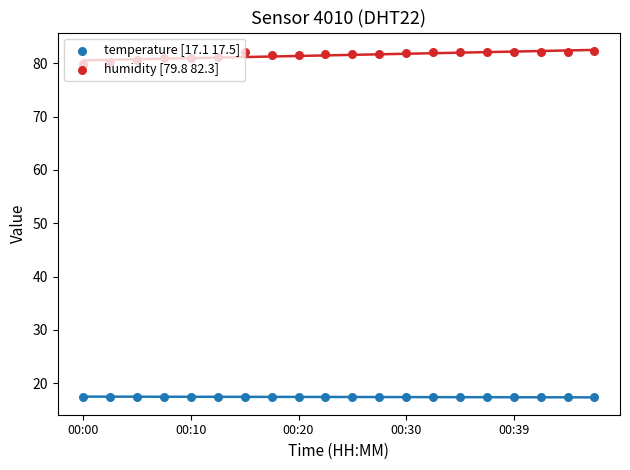

At which category is the sum across all series the highest?

19